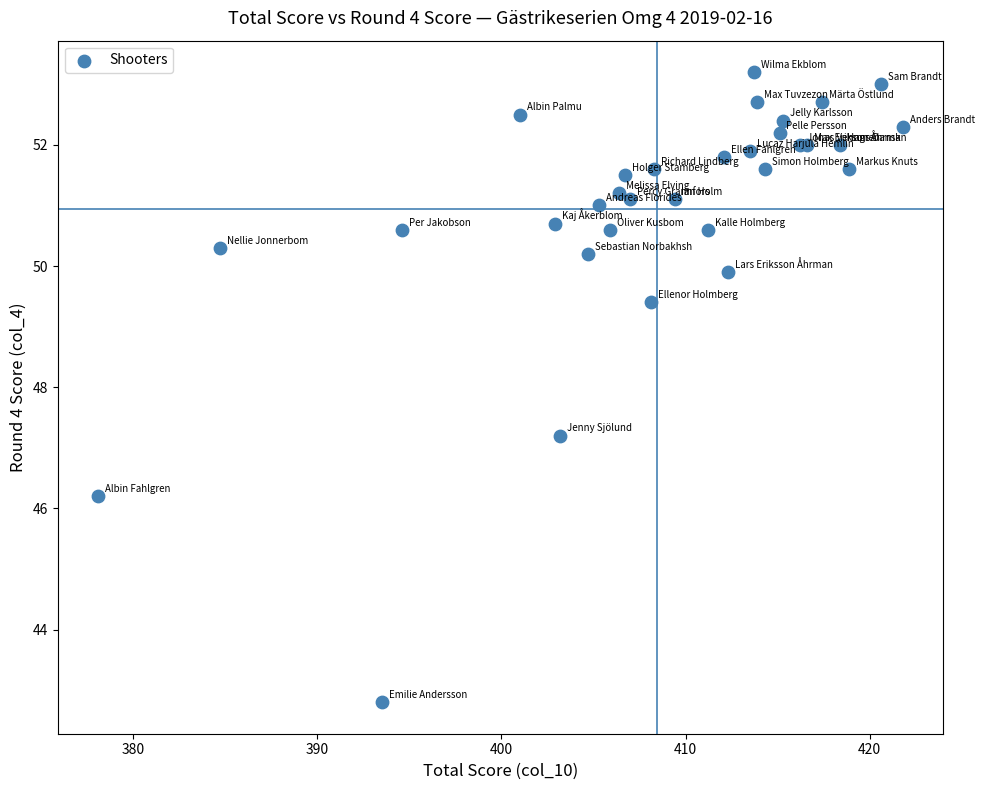

What Y value in the scatter plot is closest to 48?

47.2